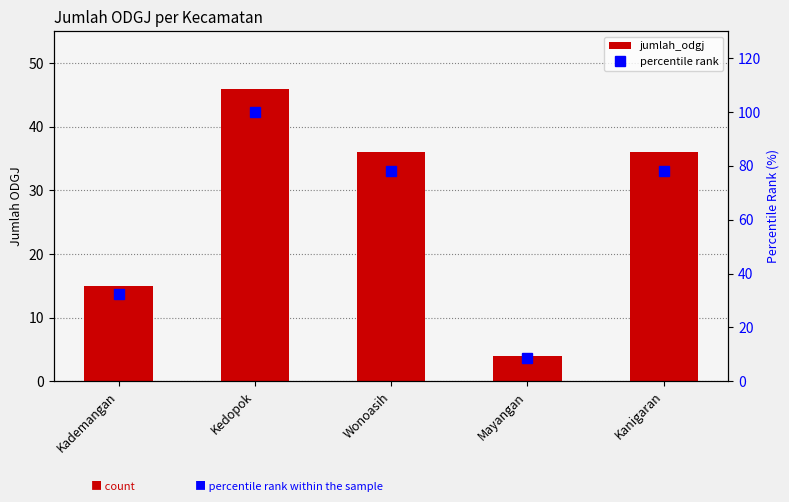

The percentile rank series shows 100.0 at Kedopok. True or false?

True